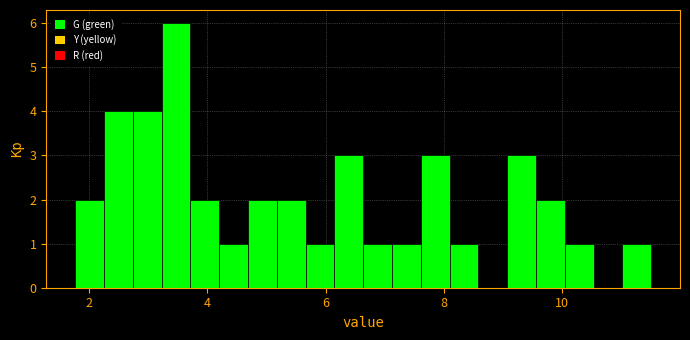

Read against the x-axis, roughly where is the centre of the tallest bar?

3.4